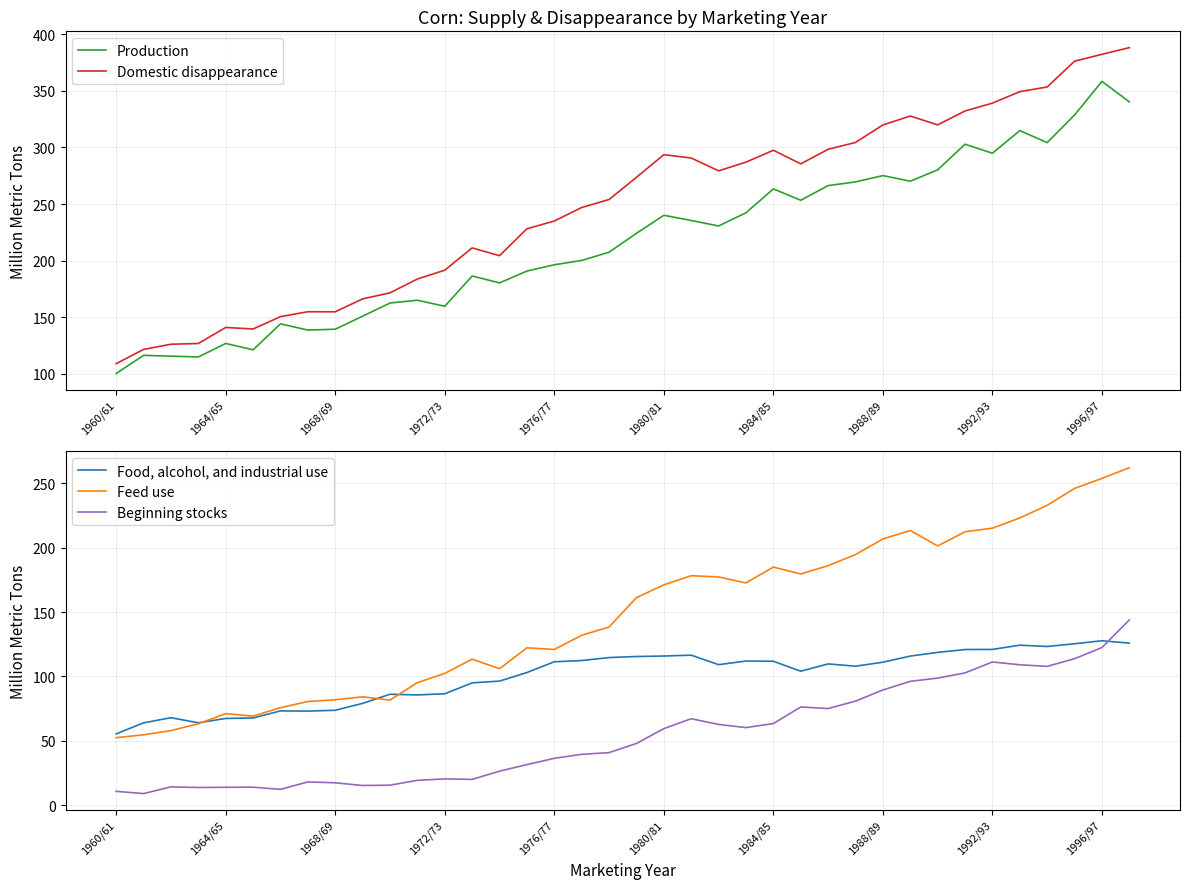

What is the lowest value of the Food, alcohol, and industrial use series?

55.4